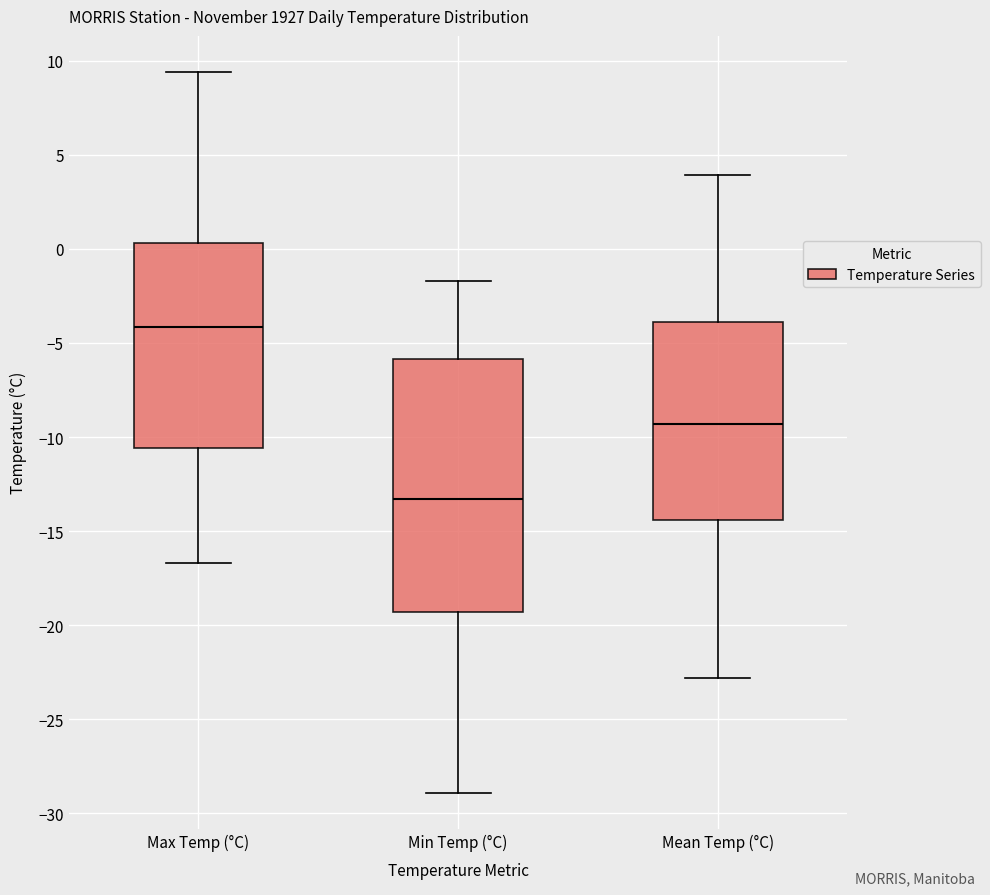

Which box's median line is the highest?

Max Temp (°C)